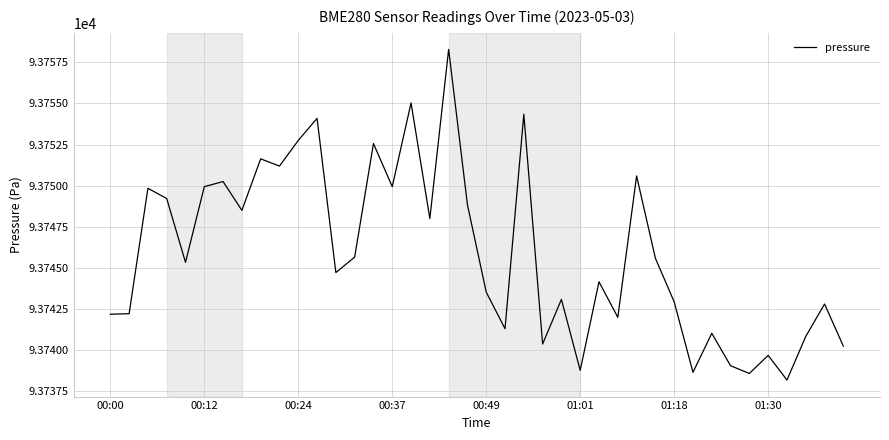

What is the difference between the maximum and minimum values?

20.1